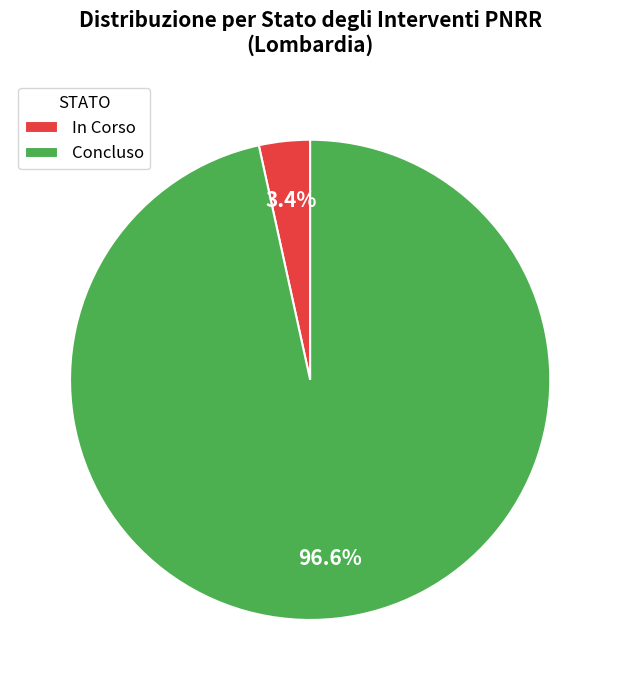

Rank the categories by value from highest to lowest.

Concluso, In Corso